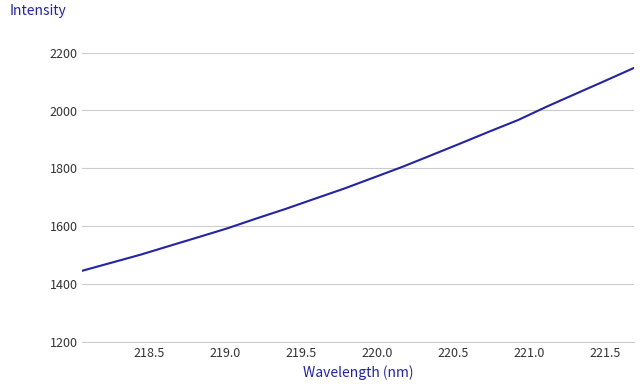

What is the minimum value shown in the chart?

1446.0